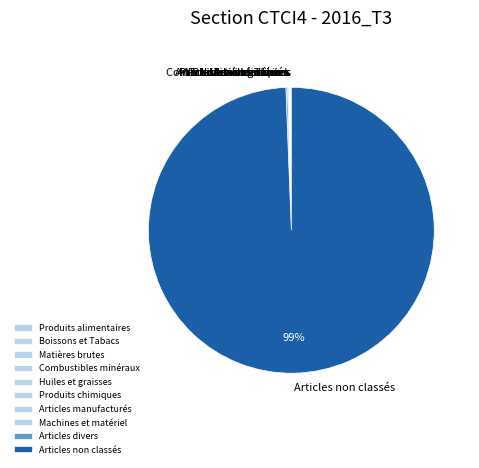

True or false: Articles non classés accounts for 99% of the total.

True